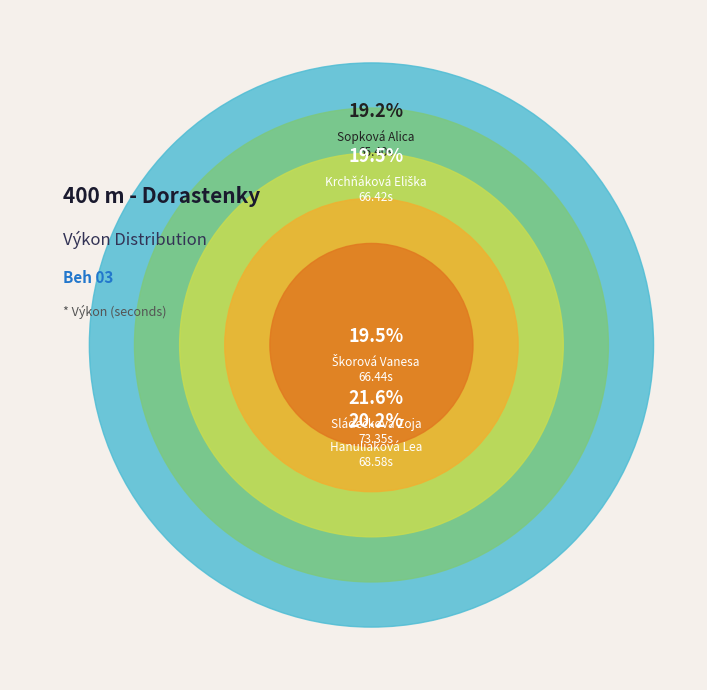

What is the ratio of the value at Škorová Vanesa to the value at Krchňáková Eliška?

1.0